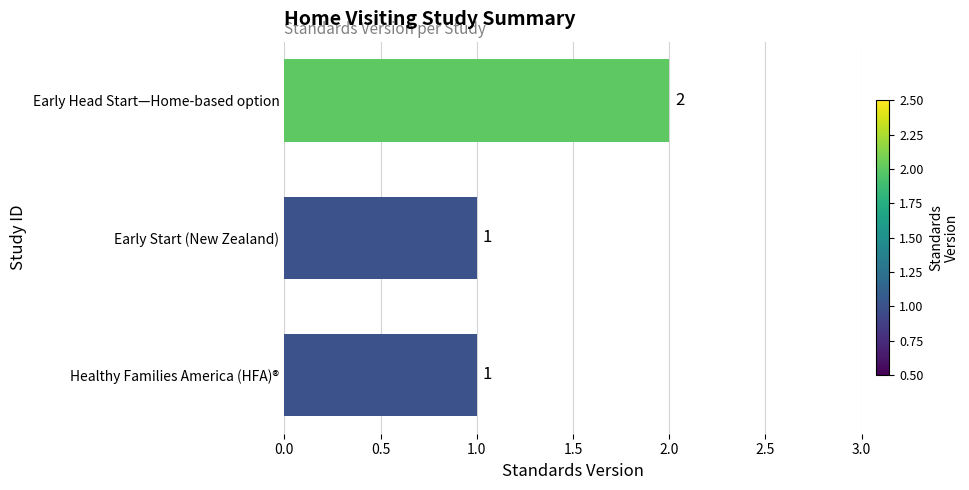

Which label corresponds to the largest value in the chart?

Early Head Start—Home-based option